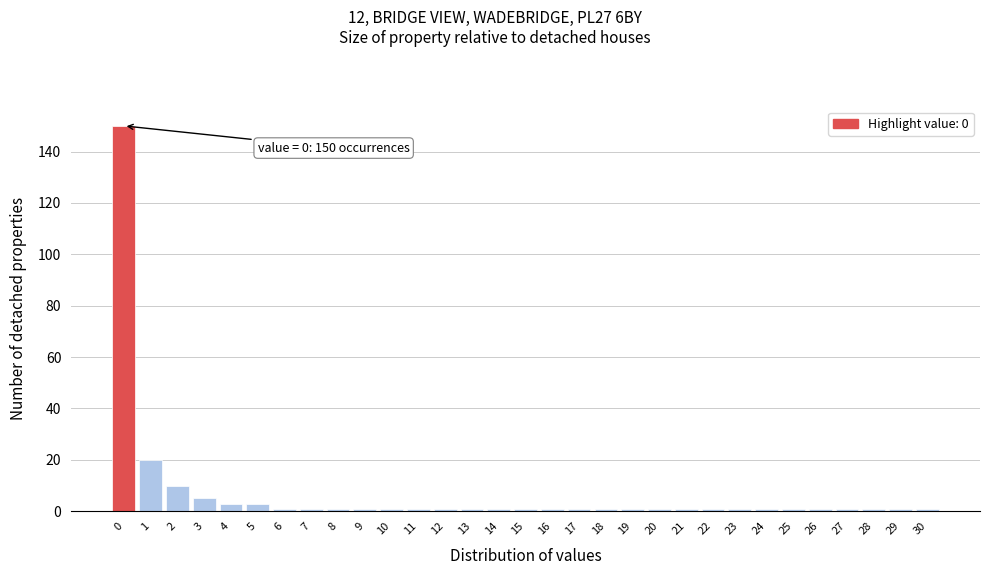

The chart shows a value of 1 at 18. True or false?

True